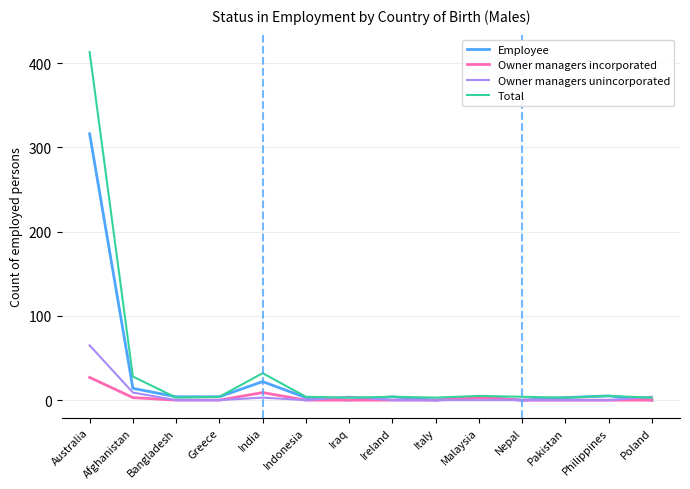

What are all the series names shown in the legend?

Employee, Owner managers incorporated, Owner managers unincorporated, Total